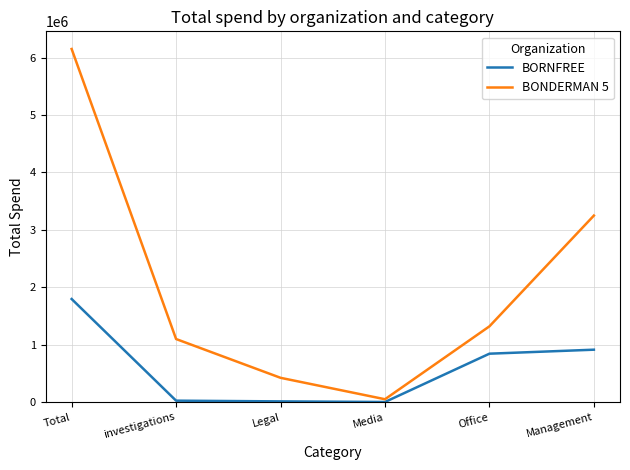

List the series in order of their overall mean, highest first.

BONDERMAN 5, BORNFREE